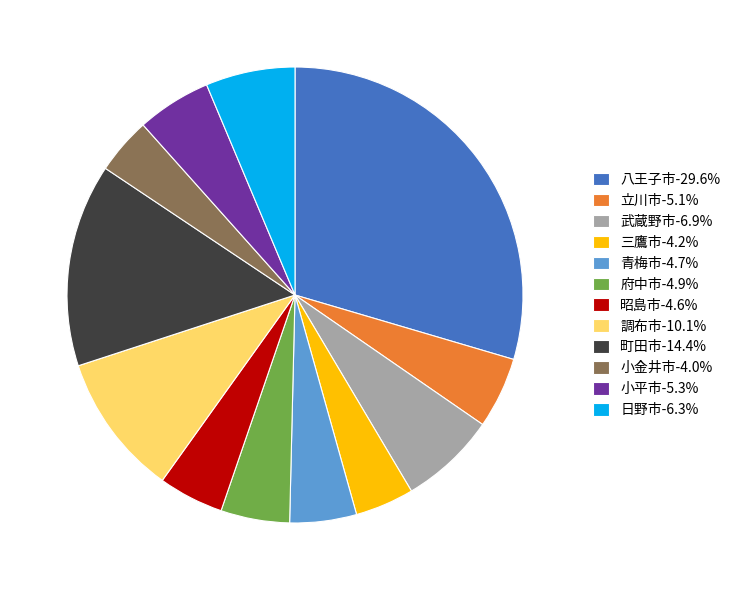

How many segments does this pie chart have?

12